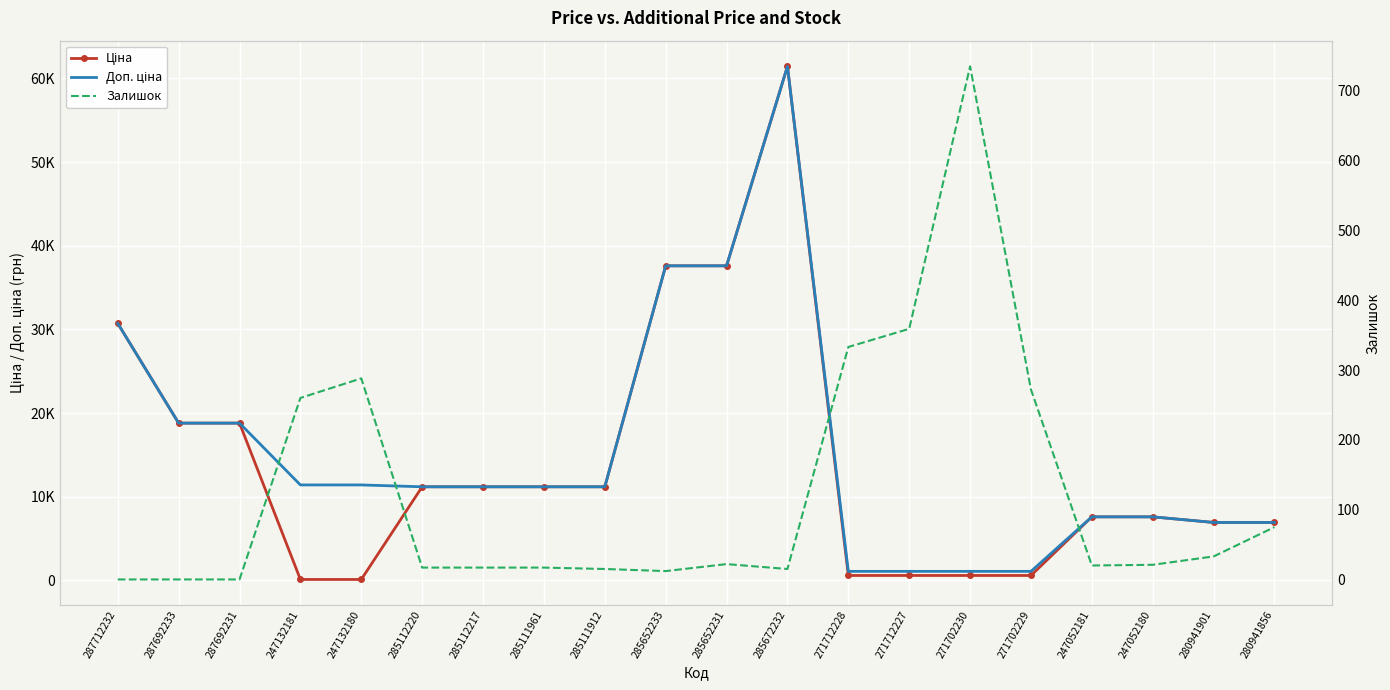

Is this an area chart (filled region under the line)?

No